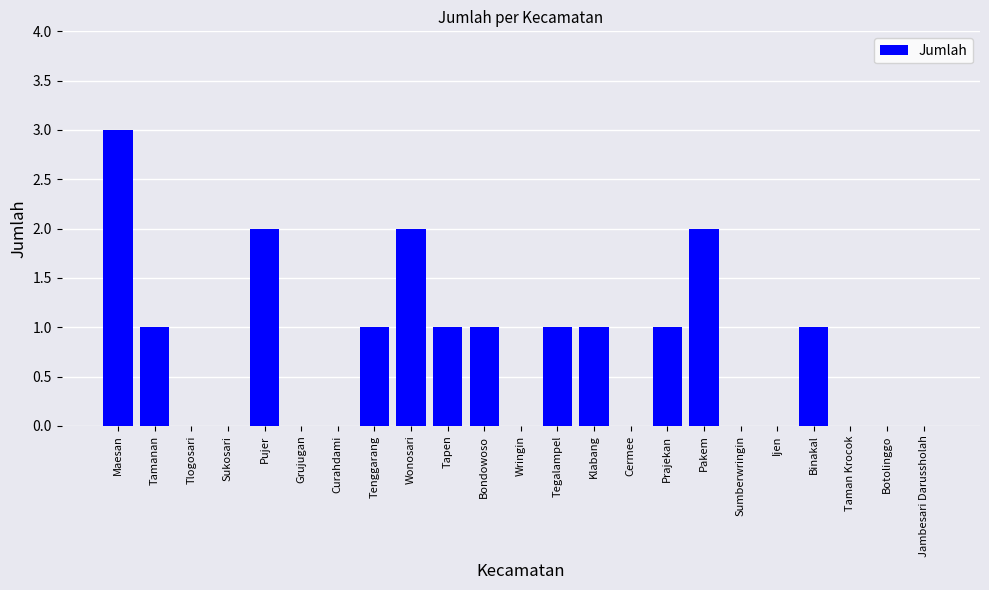

The value at Sukosari is -1. True or false?

False